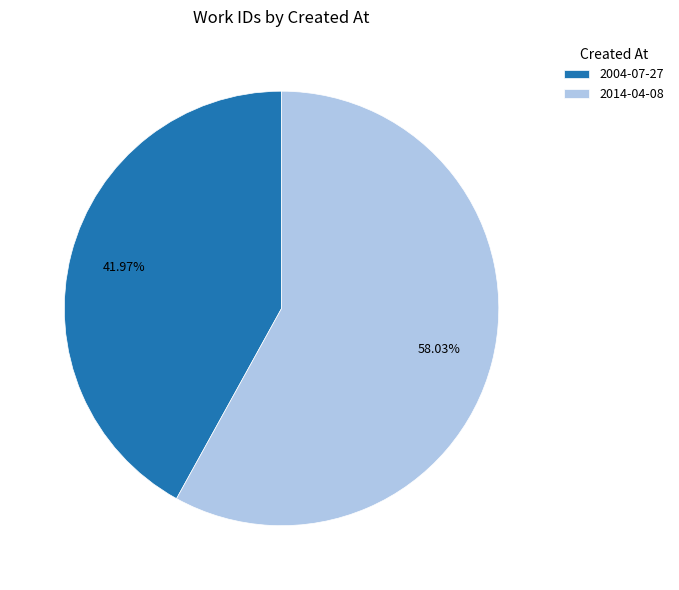

To the nearest percent, what is the difference between the largest and smallest slice percentages?

16%